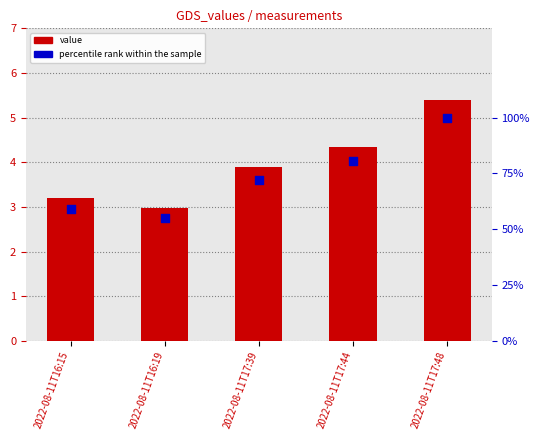

What are all the series names shown in the legend?

value, percentile rank within the sample